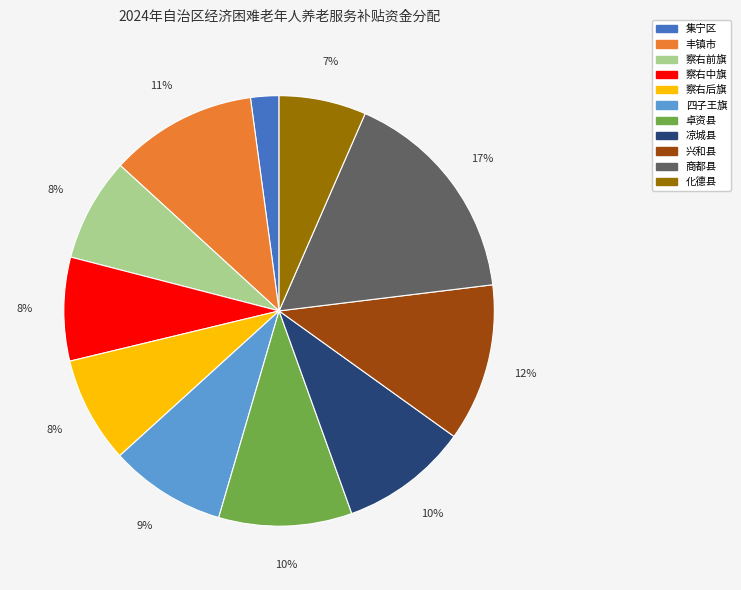

Do 丰镇市 and 化德县 together represent more than half of the pie?

No